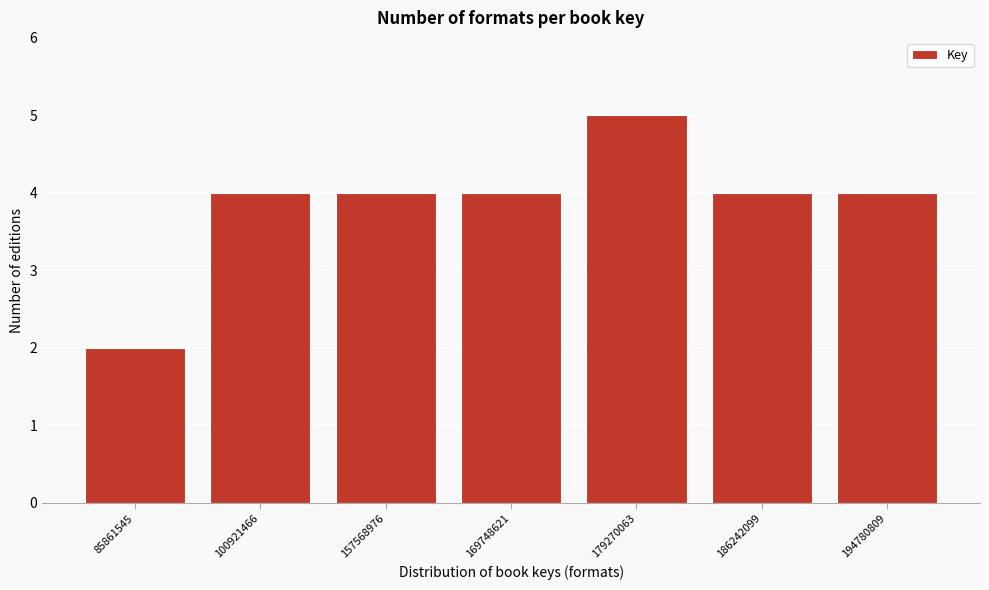

Reading left to right, what are all the values shown in this chart?

85861545=2	100921466=4	157568976=4	169748621=4	179270063=5	186242099=4	194780809=4